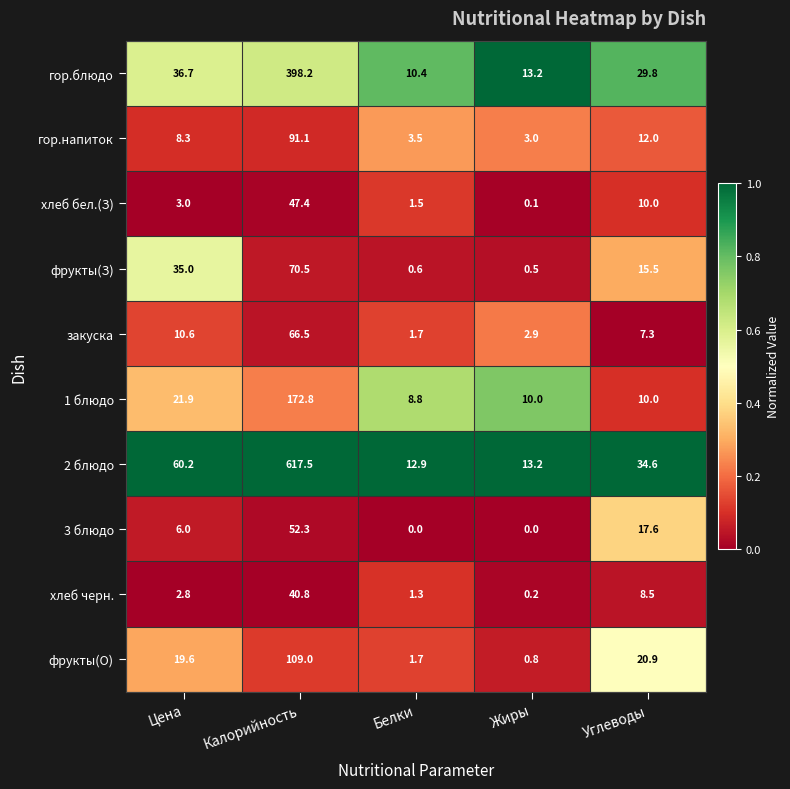

What is the greatest value displayed?

617.5